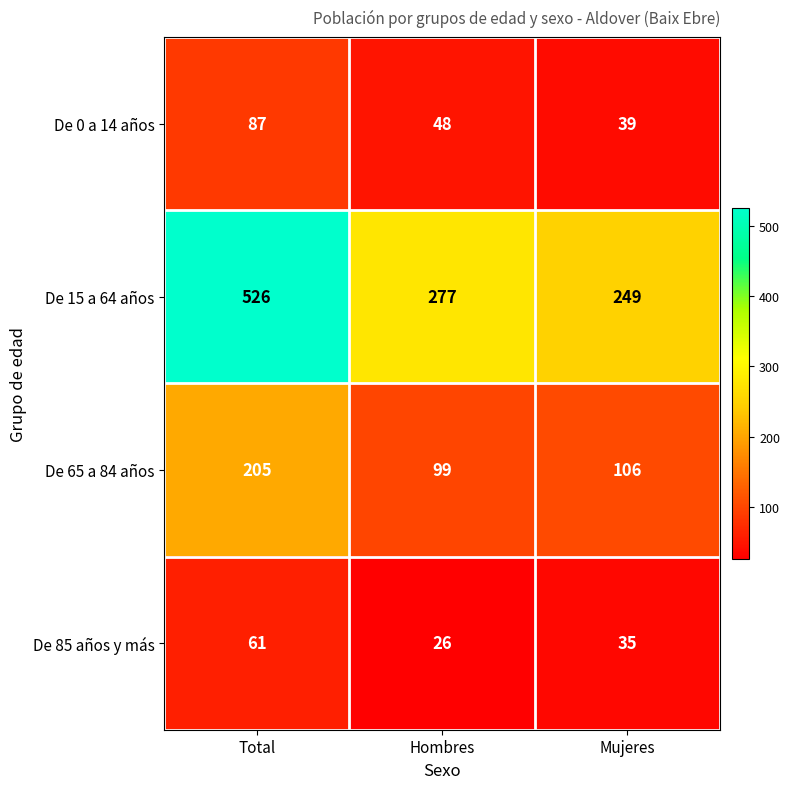

Rank the series by their maximum value, from highest to lowest.

De 15 a 64 años, De 65 a 84 años, De 0 a 14 años, De 85 años y más